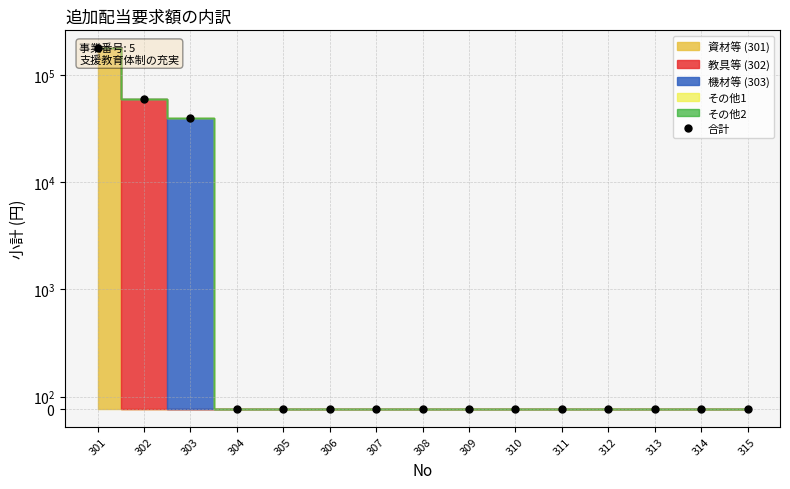

Is it true that the value at 304 is 111435?

False